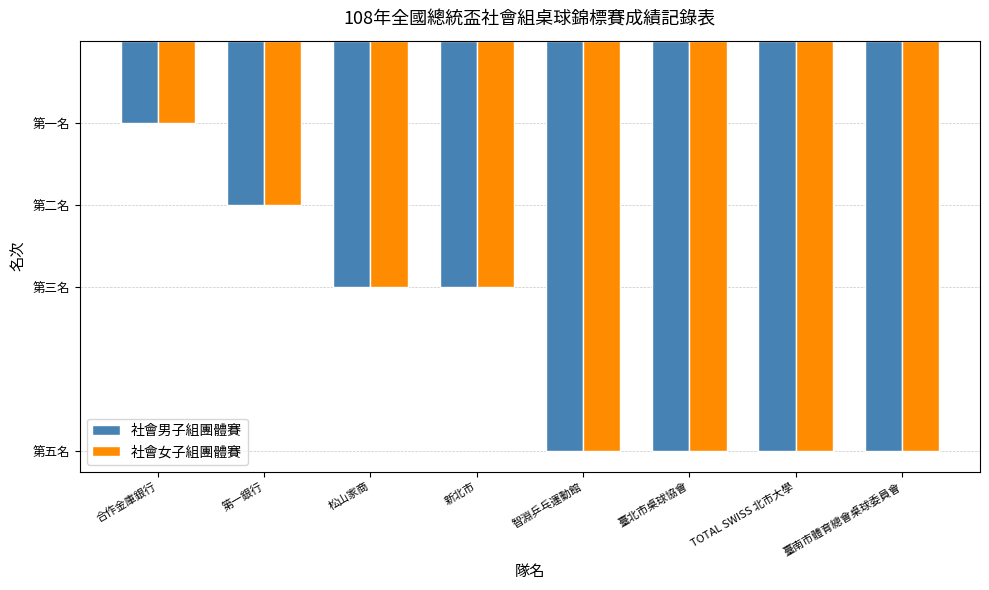

What is the average value of the 社會男子組團體賽 series?

4